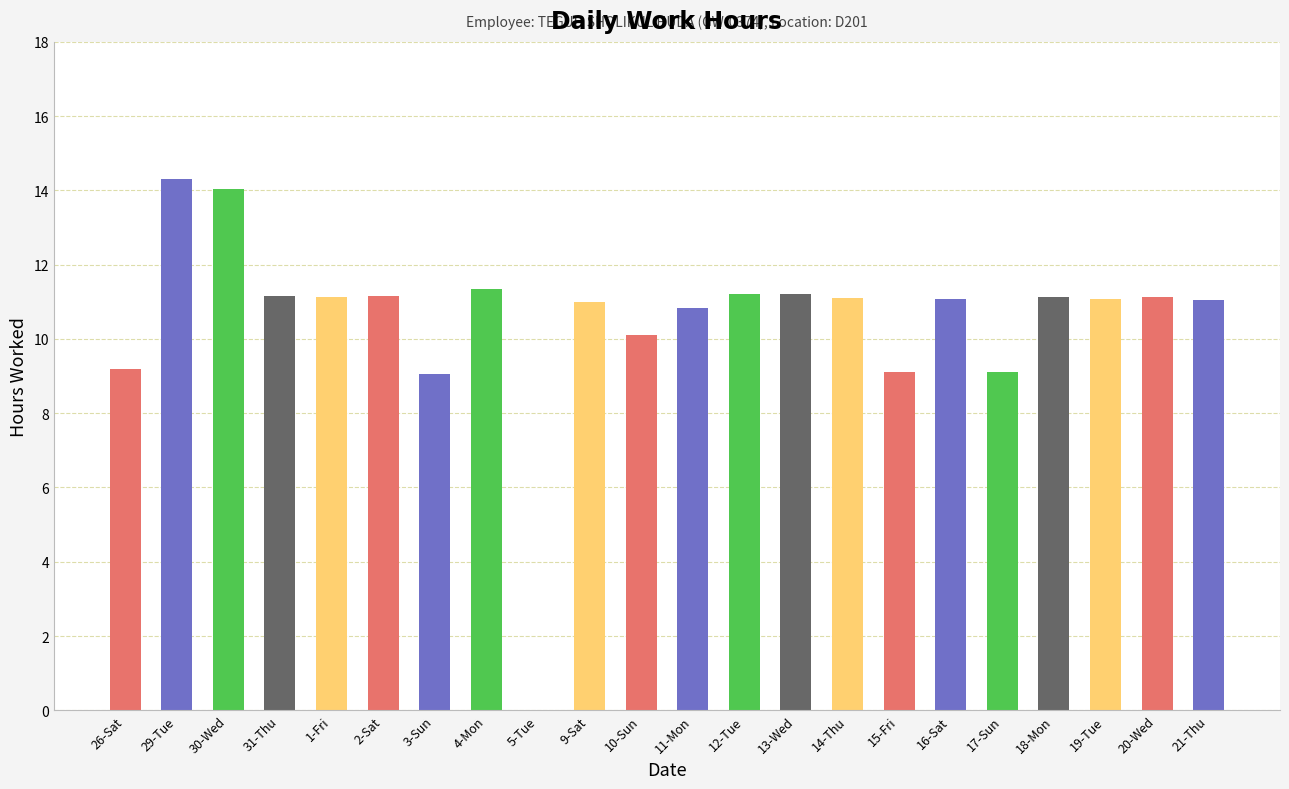

Does the chart contain stacked bars?

No